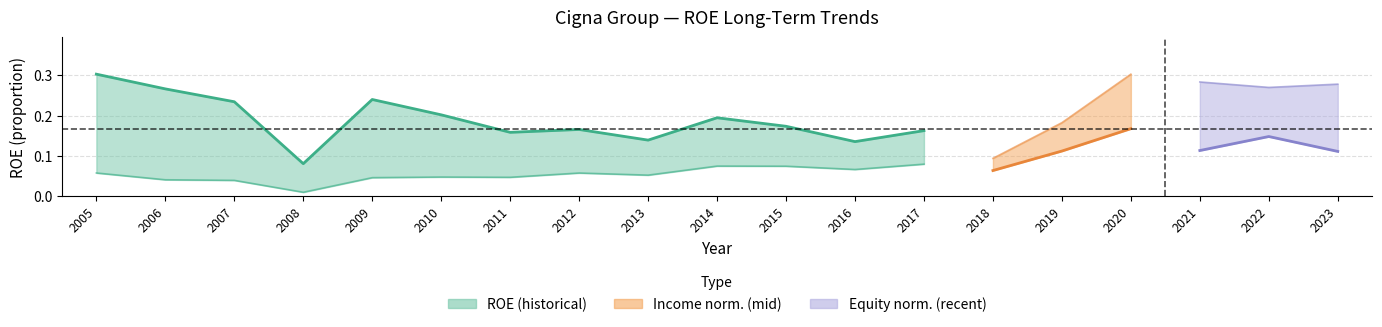

What is the difference between the values at 2016 and 2006?

0.1